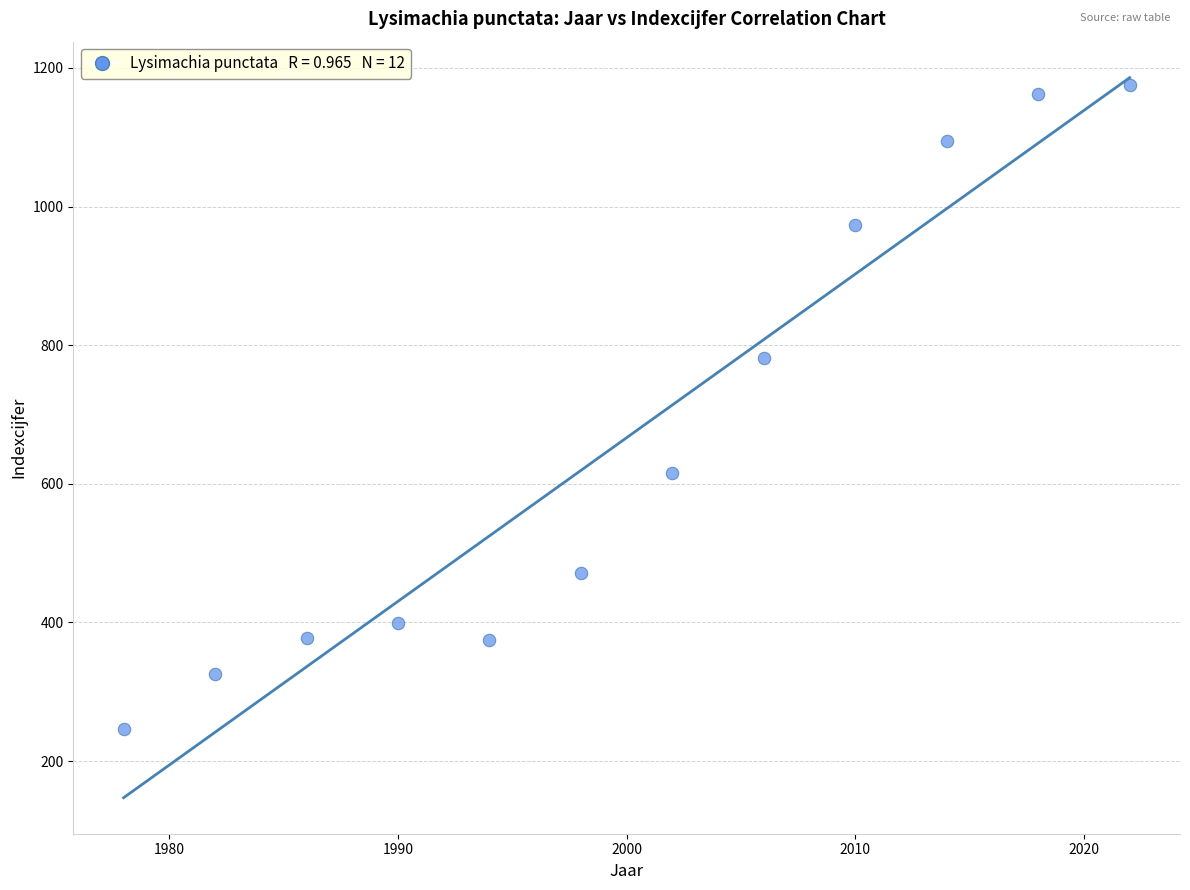

What Y value in the scatter plot is closest to 710?

782